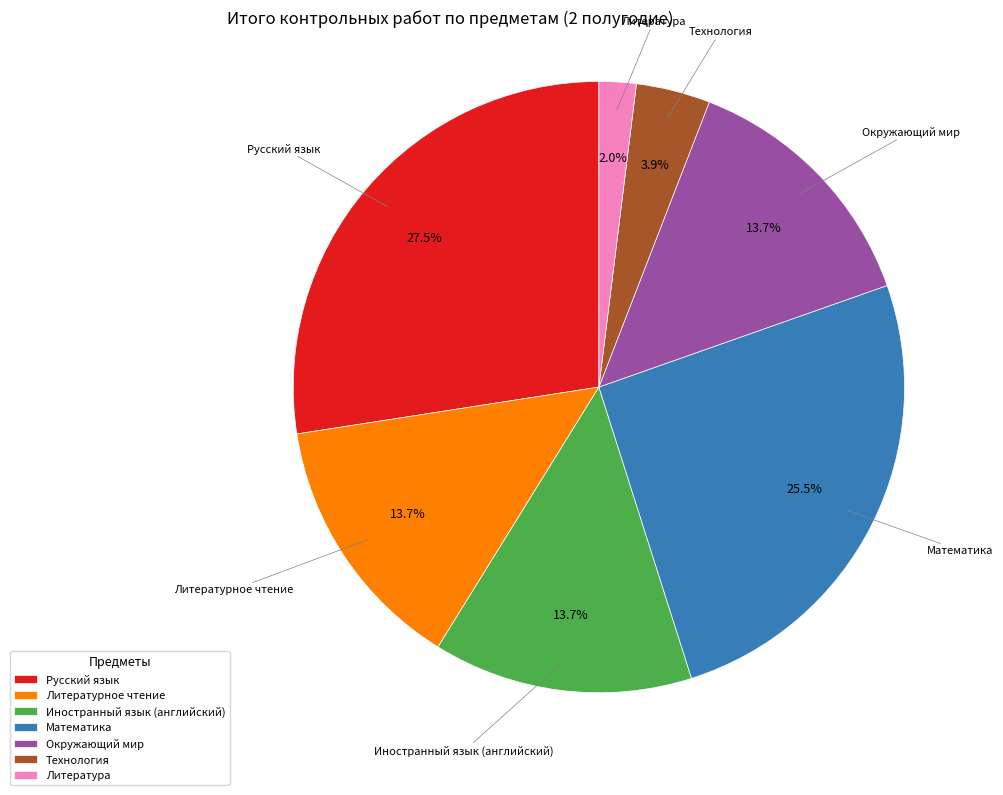

Combined, do Иностранный язык (английский) and Математика account for over 50%?

No